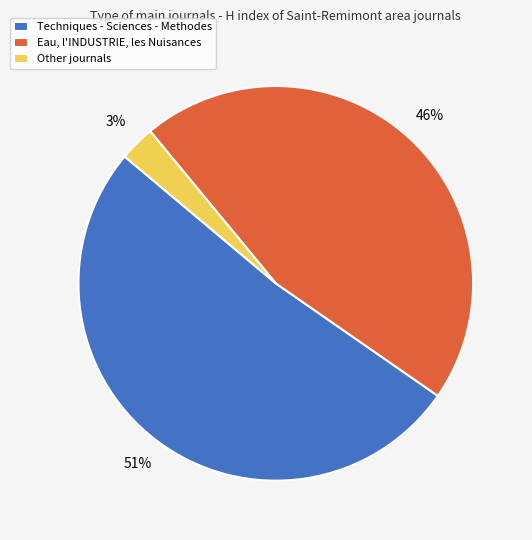

Do Other and Techniques - Sciences - Methodes together represent more than half of the pie?

Yes